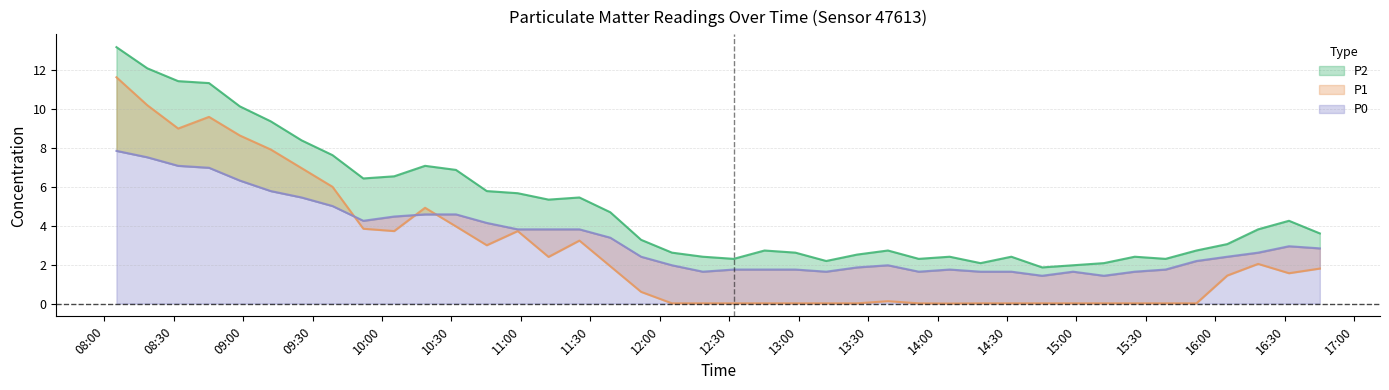

What is the approximate value of P1 at 16:18?

2.0